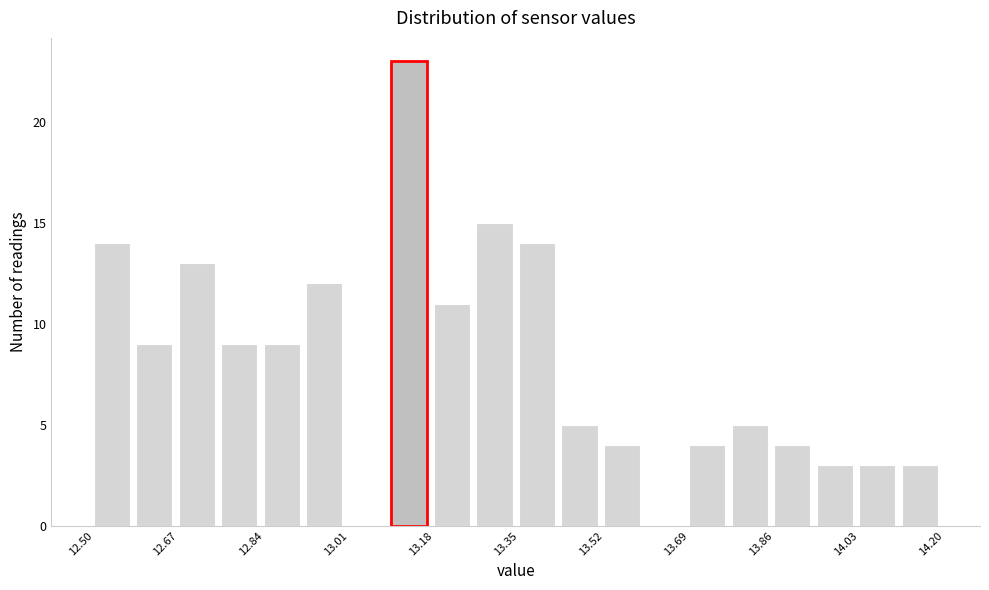

How tall is the bar that spans 13.860 to 13.945 on the x-axis? Neither the bar edges nor the heights are printed on the chart, so give them approximately, as read against the axes.

4